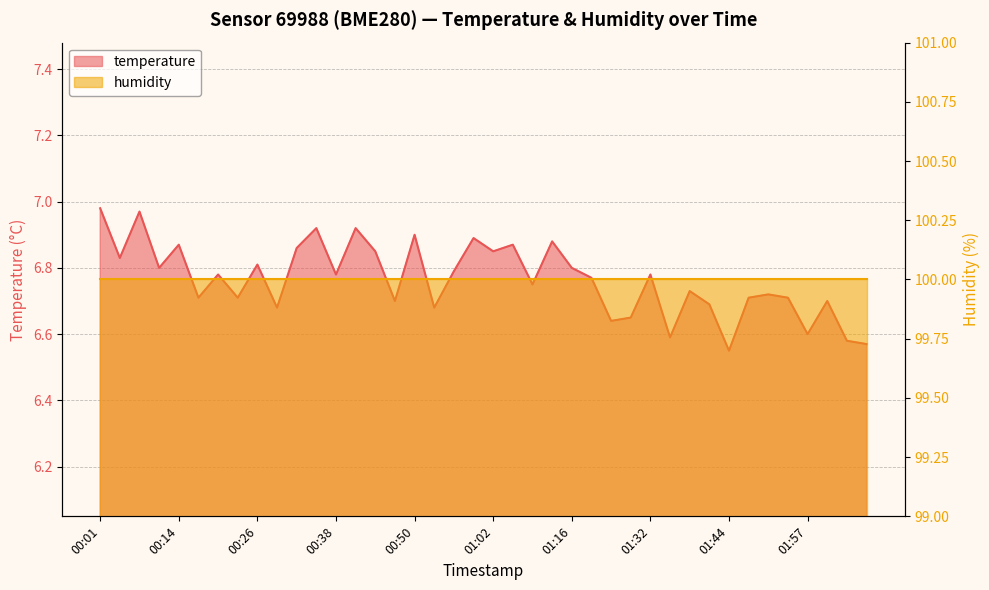

True or false: the data shows 6.9 at 00:32.

True